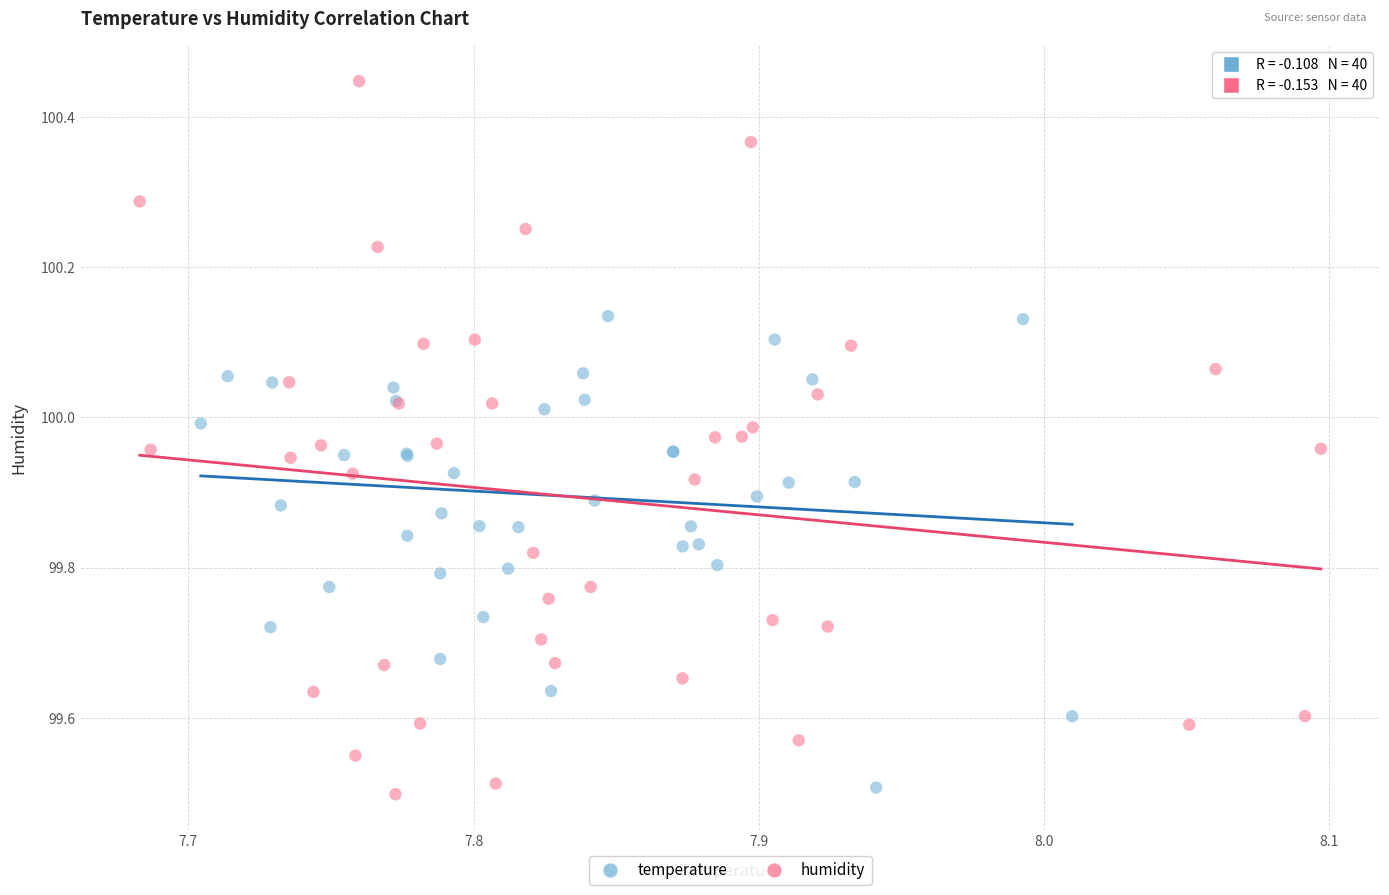

Which series has the largest Y range (max minus min)?

humidity